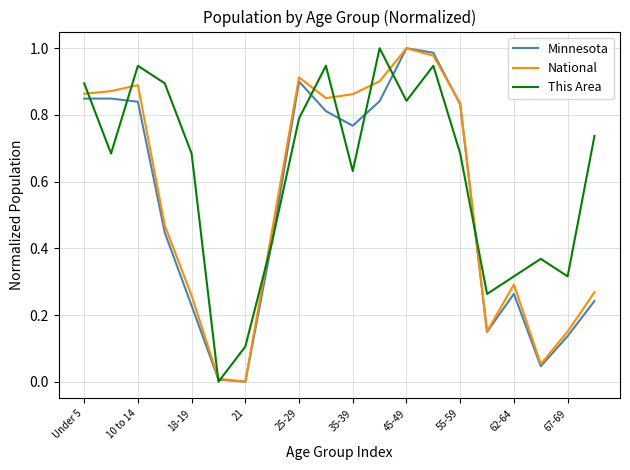

Which series has the largest total across all categories?

This Area